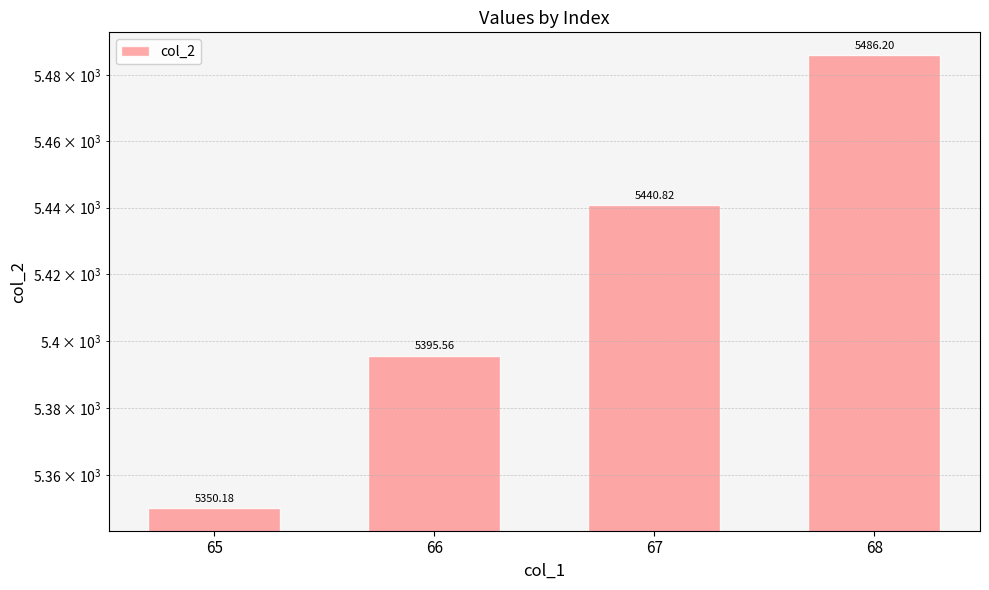

What is the difference between the maximum and minimum values?

136.0